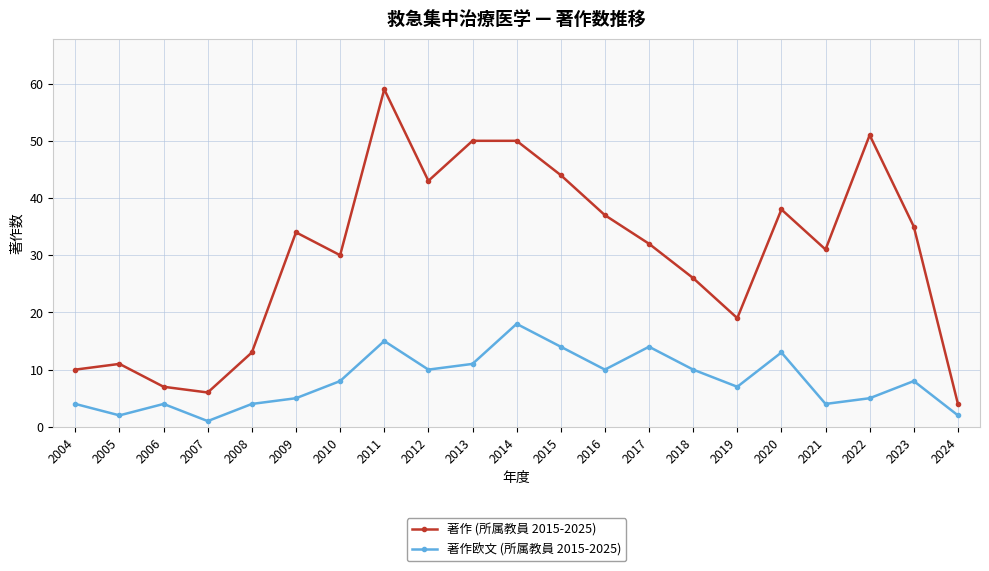

How many lines are shown in the chart?

2